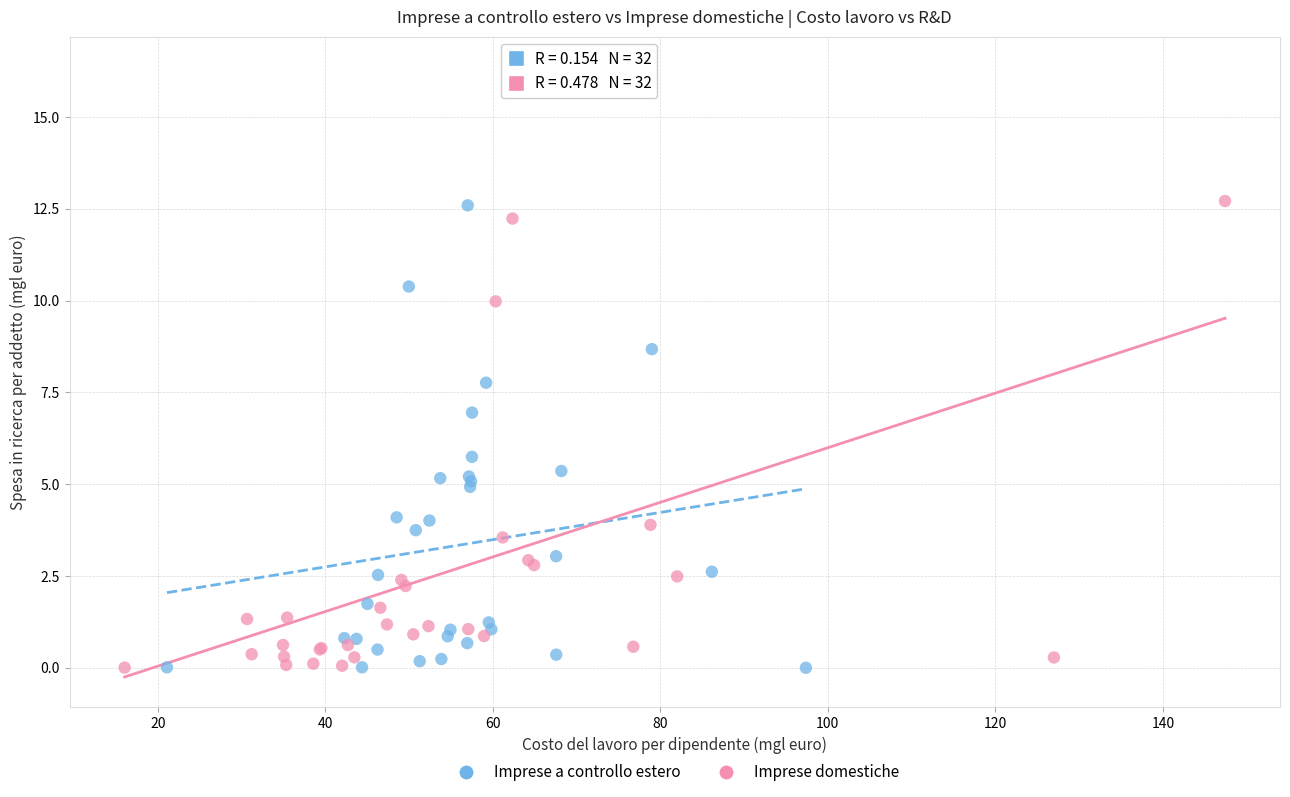

Which series has the largest Y range (max minus min)?

Imprese domestiche